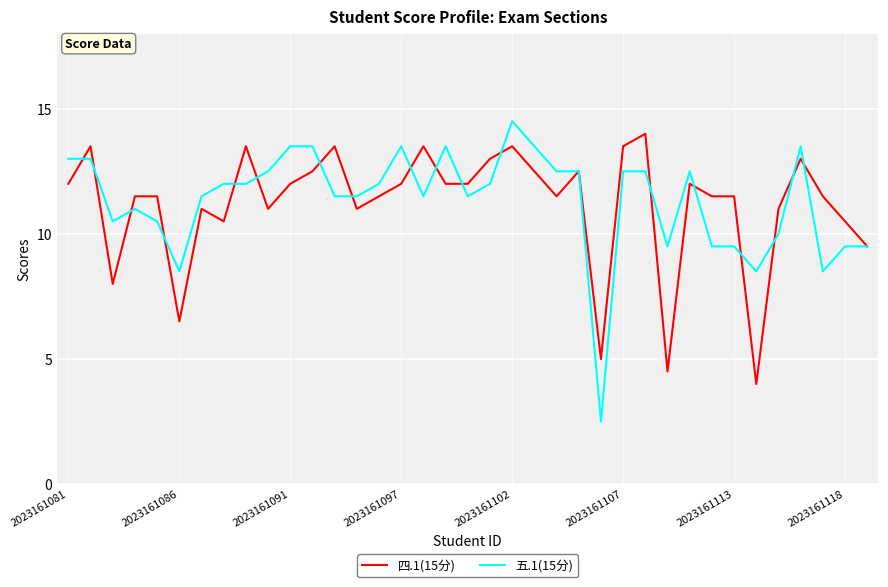

What is the greatest value displayed?

14.5